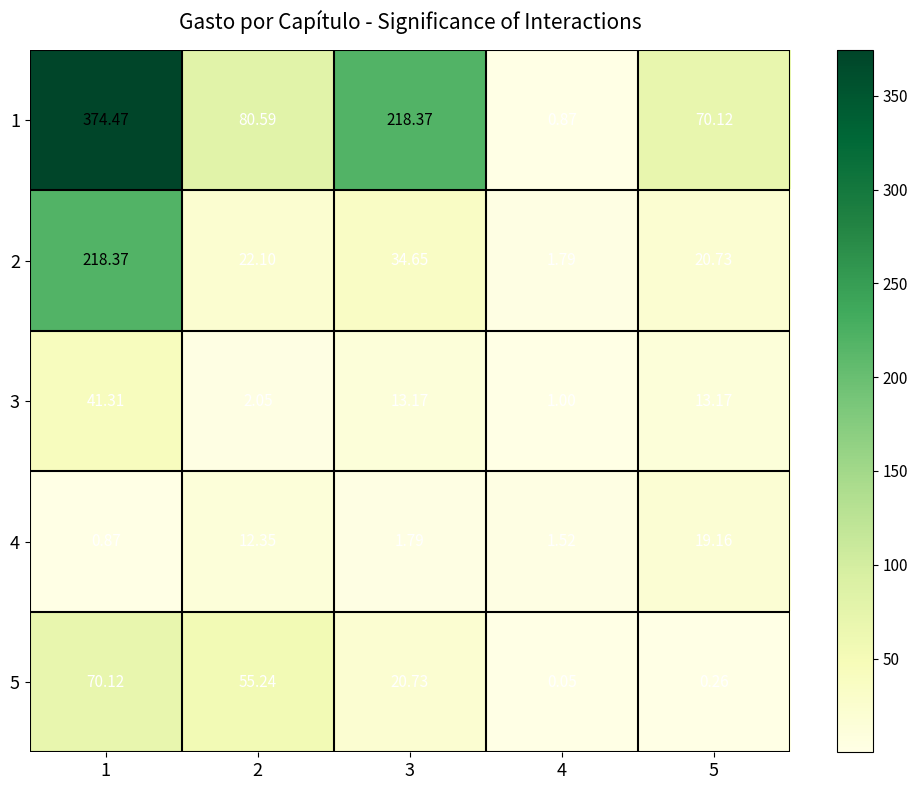

Reading right to left, list all the values displayed in this chart.

1: 5=70.1	4=0.9	3=218.4	2=80.6	1=374.5
2: 5=20.7	4=1.8	3=34.6	2=22.1	1=218.4
3: 5=13.2	4=1.0	3=13.2	2=2.0	1=41.3
4: 5=19.2	4=1.5	3=1.8	2=12.3	1=0.9
5: 5=0.3	4=0.1	3=20.7	2=55.2	1=70.1